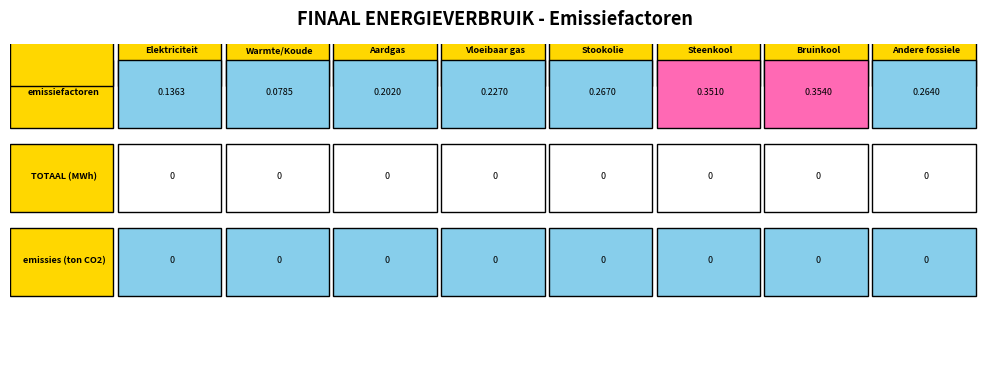

Reading right to left, extract all data points from this chart.

Elektriciteit: 2=0.0	1=0.0	0=0.1
Warmte/Koude: 2=0.0	1=0.0	0=0.1
Aardgas: 2=0.0	1=0.0	0=0.2
Vloeibaar gas: 2=0.0	1=0.0	0=0.2
Stookolie: 2=0.0	1=0.0	0=0.3
Steenkool: 2=0.0	1=0.0	0=0.4
Bruinkool: 2=0.0	1=0.0	0=0.4
Andere fossiele: 2=0.0	1=0.0	0=0.3